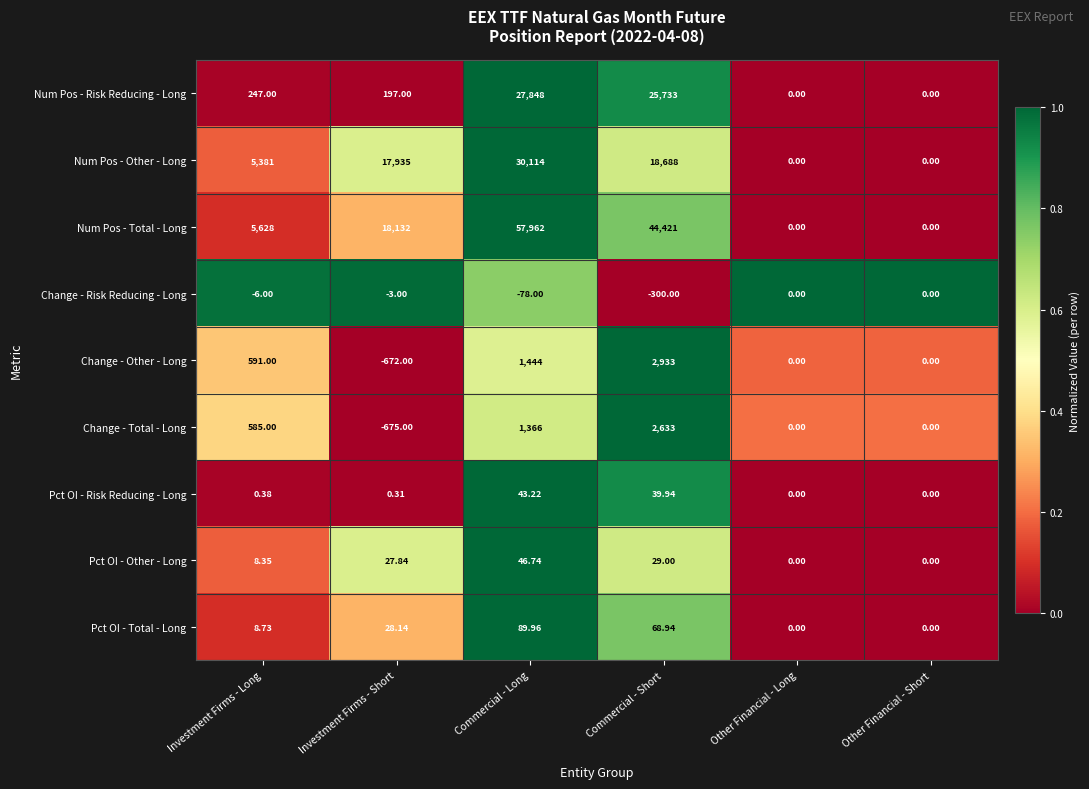

At which category is the sum across all series the highest?

Commercial - Long